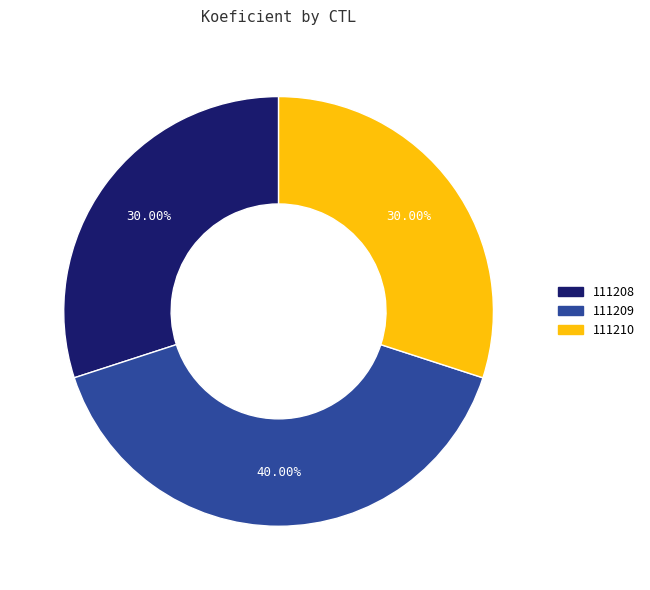

Does any single category account for the majority?

No